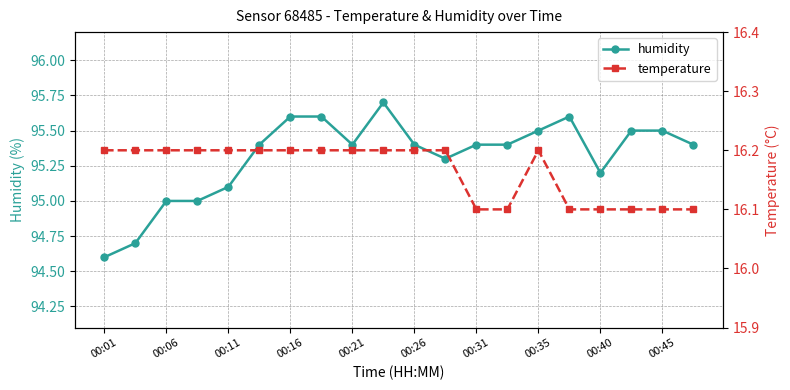

What is the maximum value for humidity?

95.7